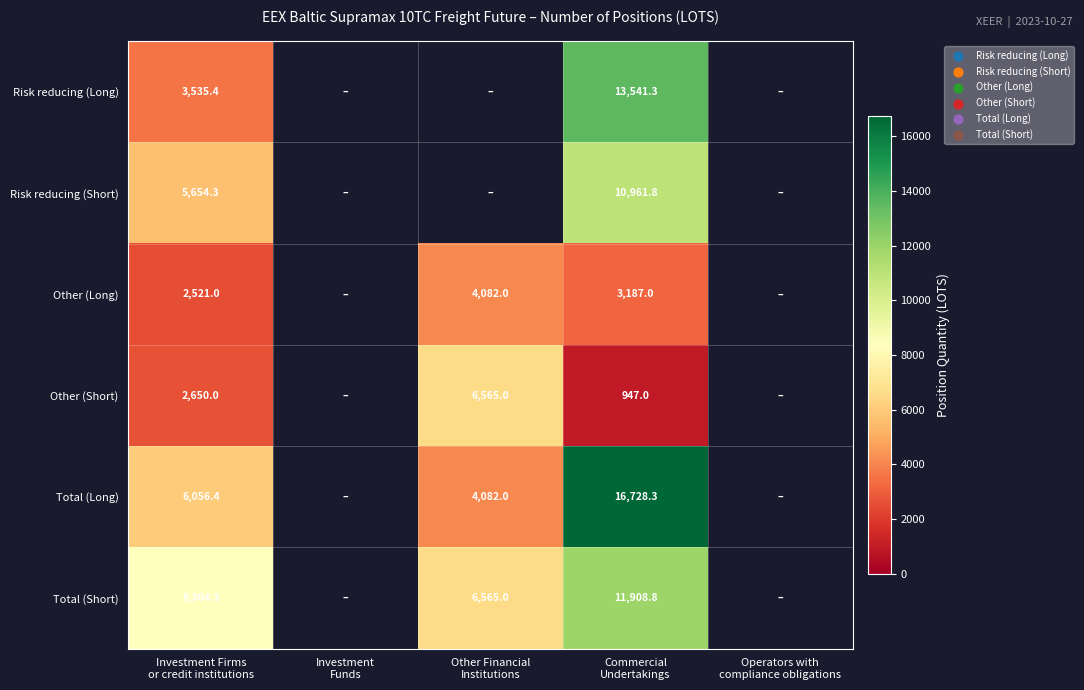

How many distinct data groups are displayed?

6